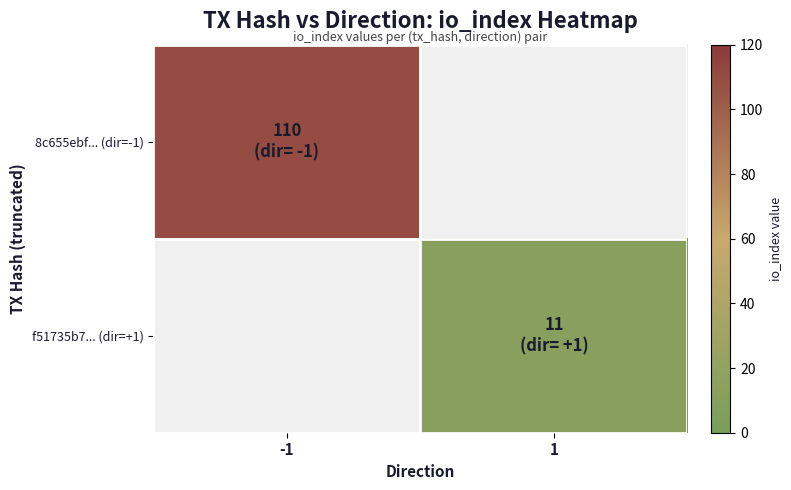

How many distinct data groups are displayed?

2